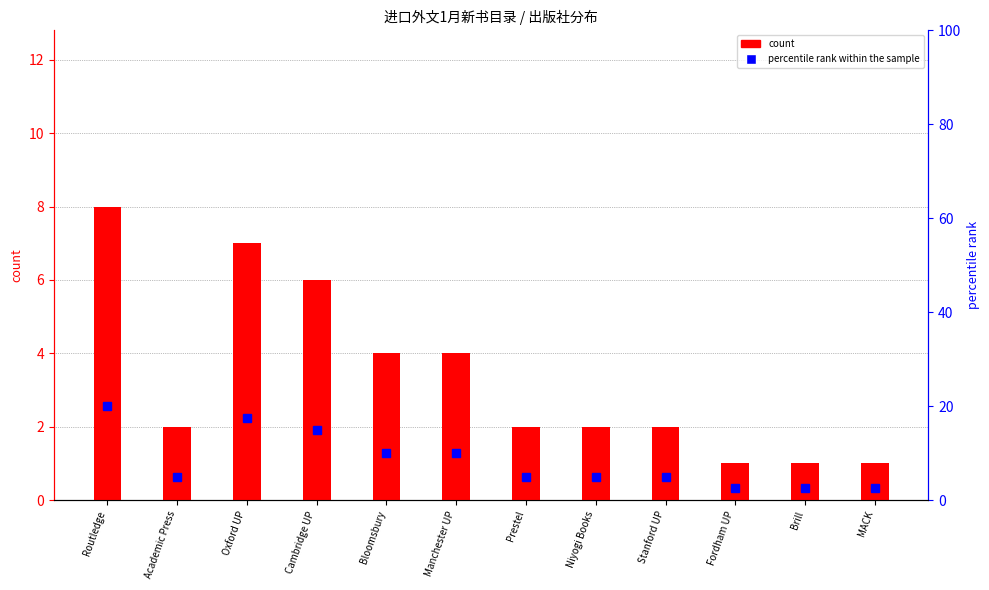

What is the average value of the percentile rank within the sample series?

8.3